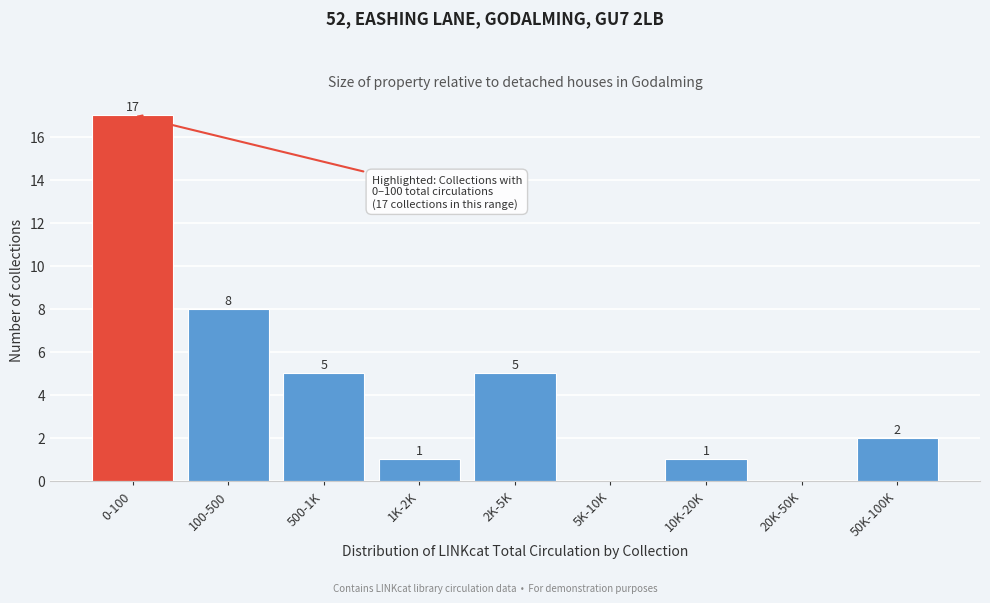

Reading left to right, what are all the values shown in this chart?

0-100=17	100-500=8	500-1K=5	1K-2K=1	2K-5K=5	5K-10K=0	10K-20K=1	20K-50K=0	50K-100K=2